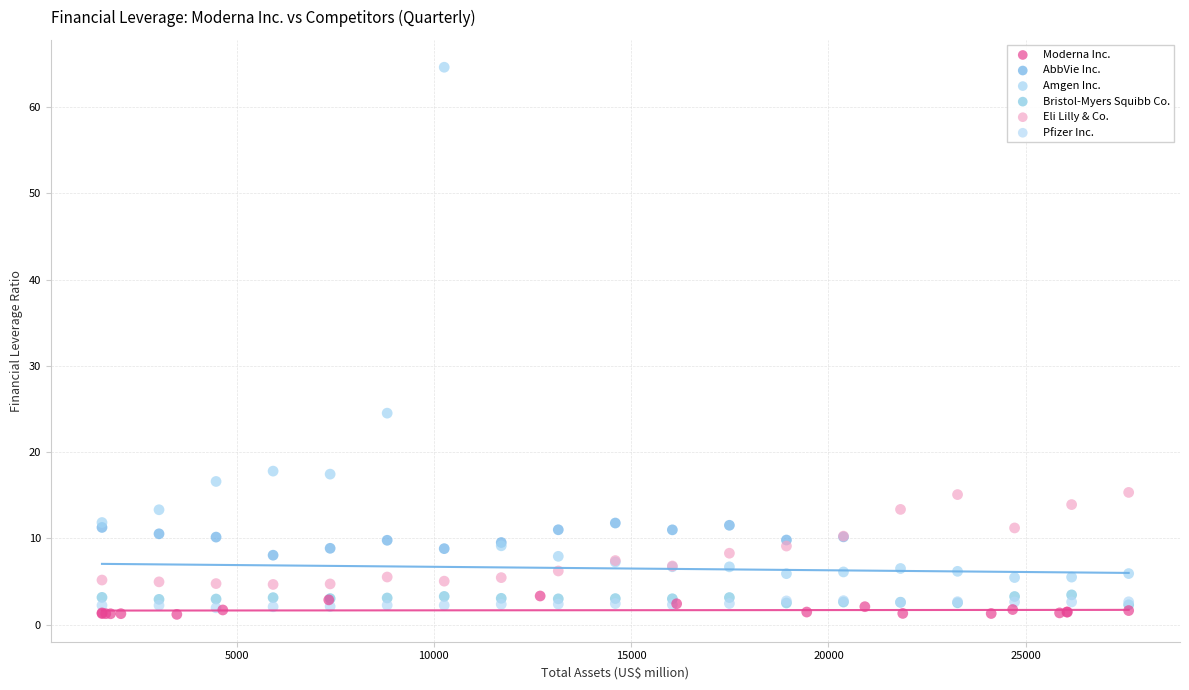

Which series reaches the minimum Y coordinate?

Moderna Inc.